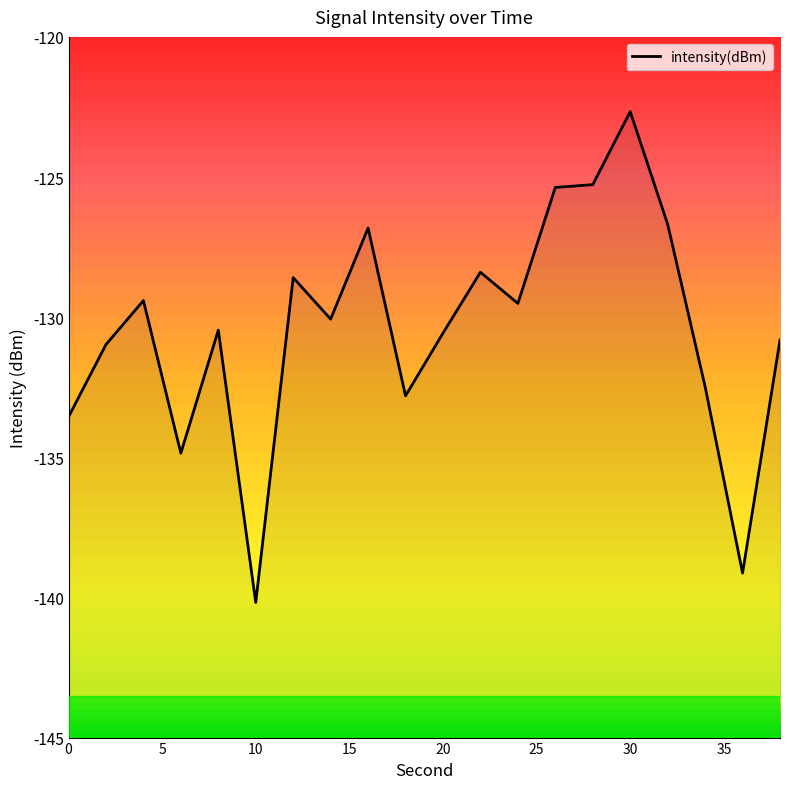

Reading left to right, extract all data points from this chart.

-133.6	-131.0	-129.4	-134.9	-130.5	-140.2	-128.6	-130.1	-126.8	-132.8	-130.6	-128.4	-129.5	-125.4	-125.3	-122.7	-126.7	-132.5	-139.1	-130.8